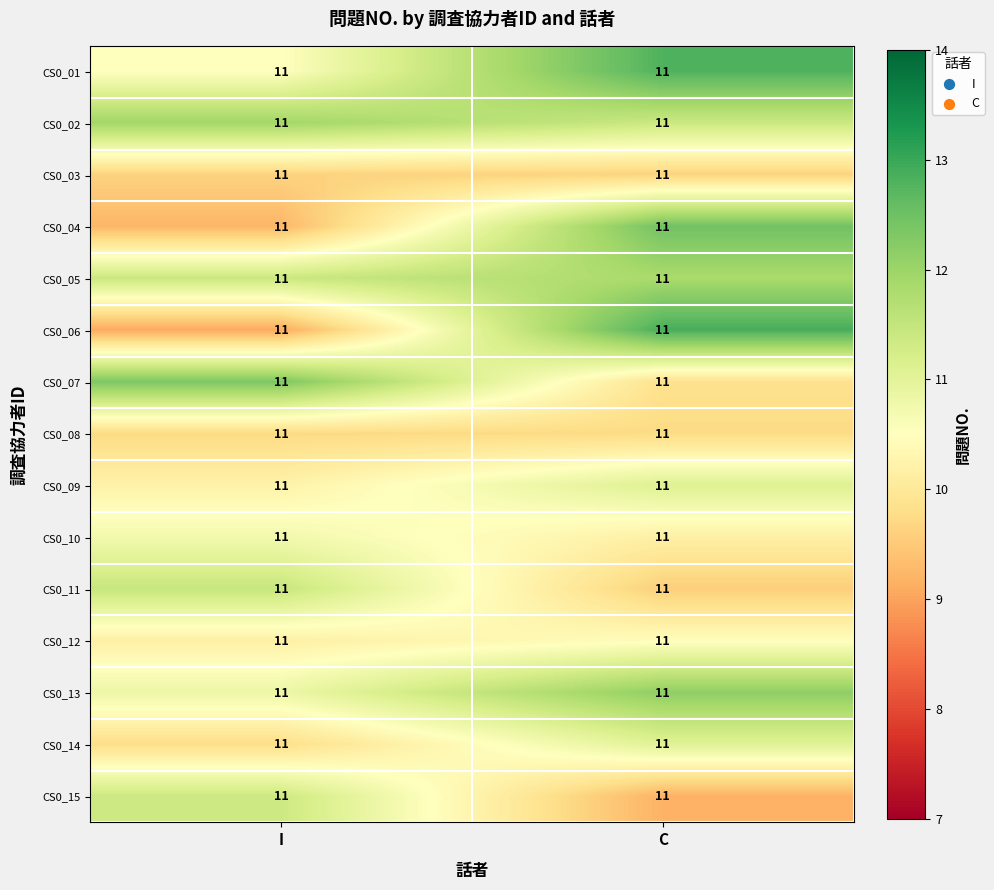

What is the difference between the highest and lowest values at C?

3.7